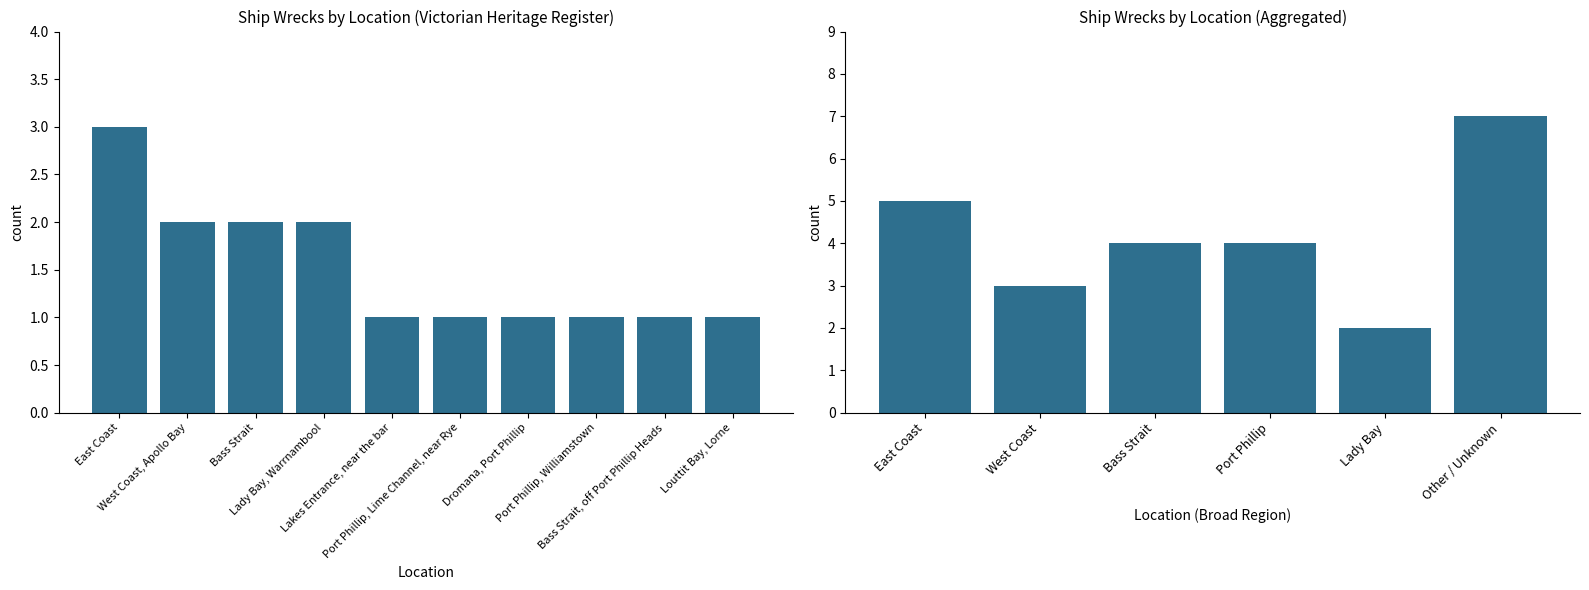

What position from the left is Other / Unknown?

6